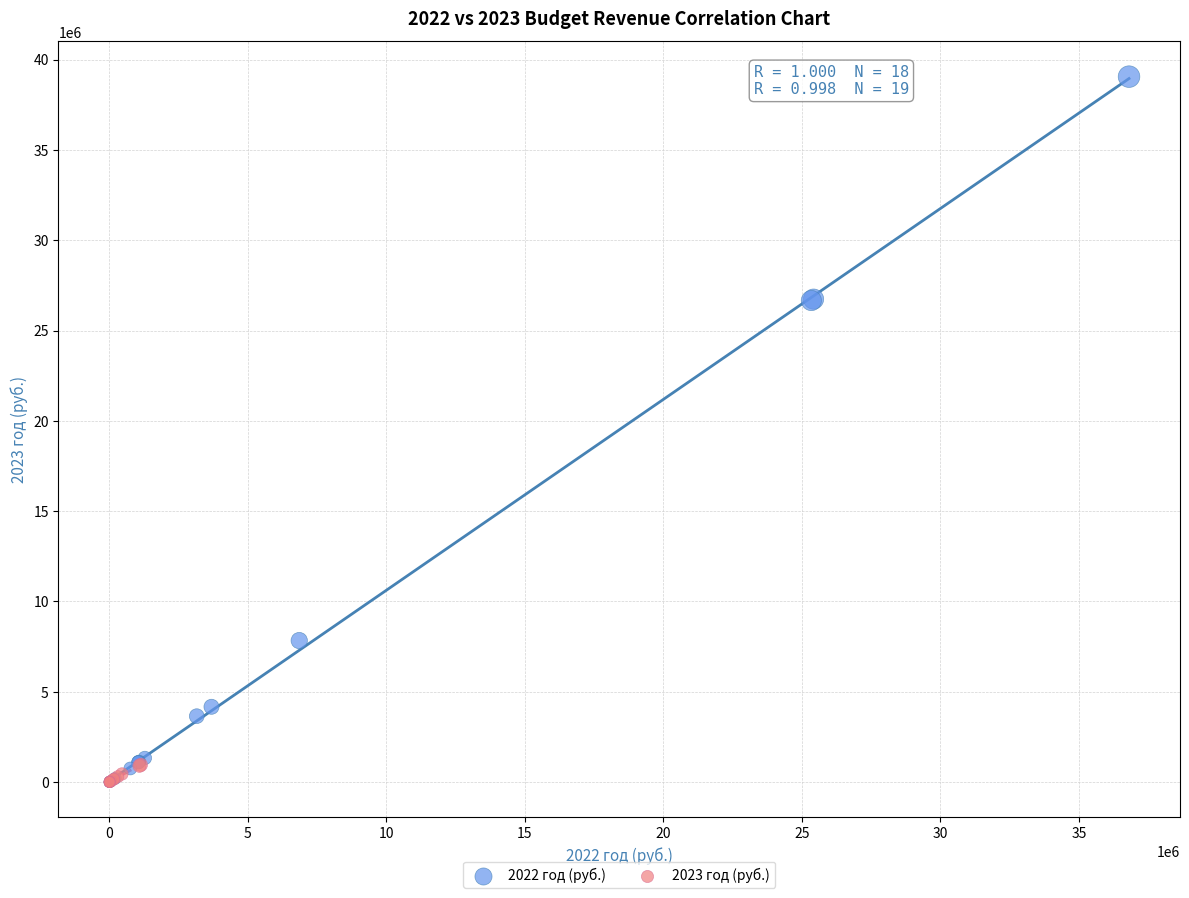

Which series has the widest spread of Y values?

2022 год (руб.)